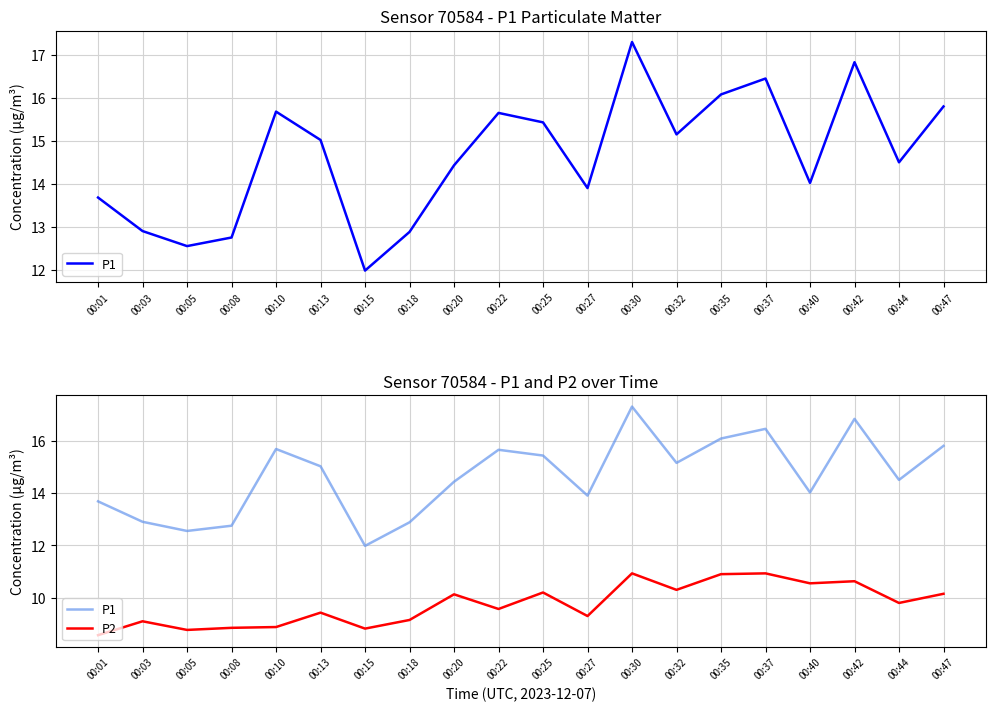

Where is the first local minimum for P1?

00:05